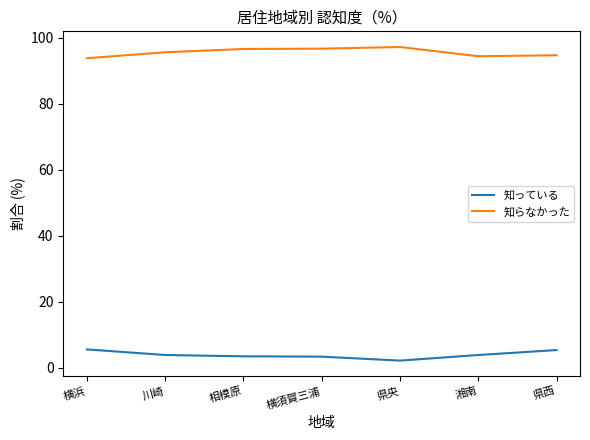

True or false: 知っている and 知らなかった cross at least once.

False